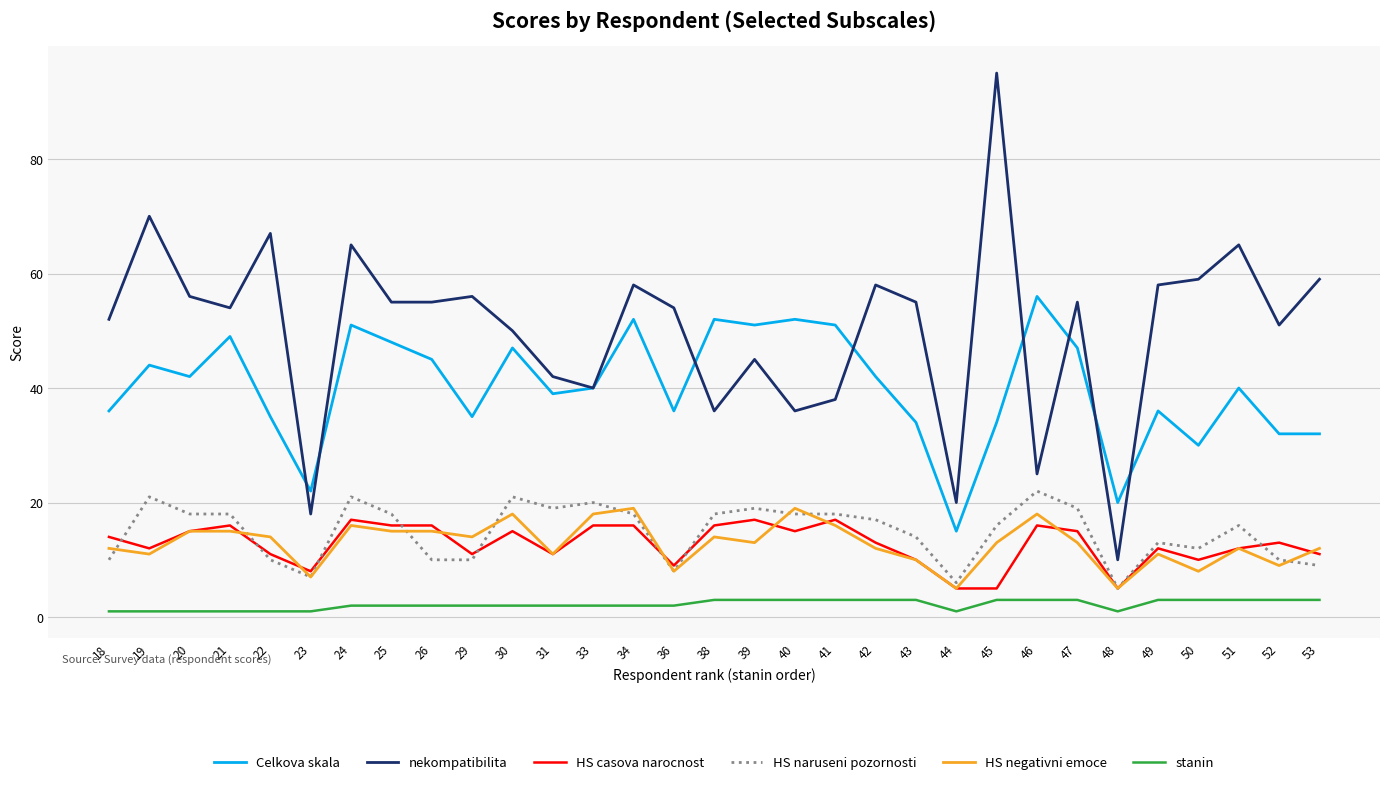

Which series has the largest total across all categories?

nekompatibilita